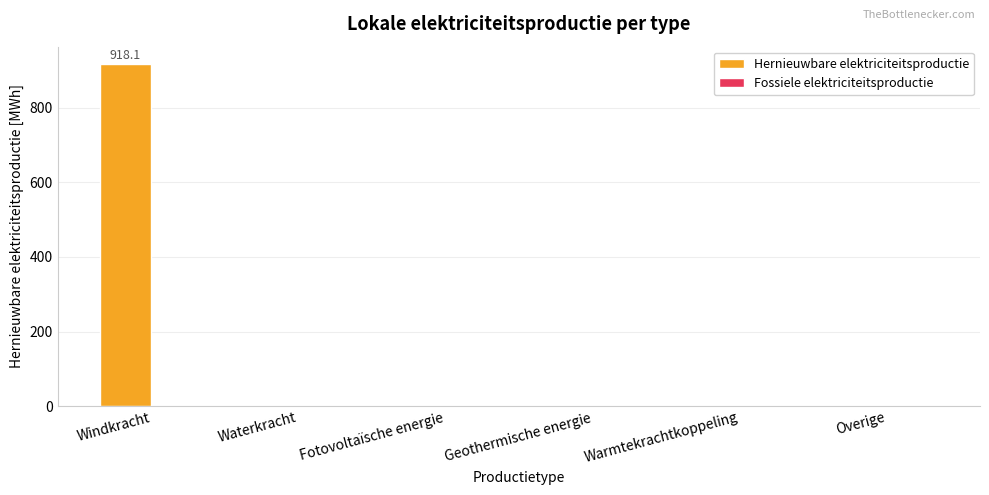

The value at Overige is -518.6. True or false?

False